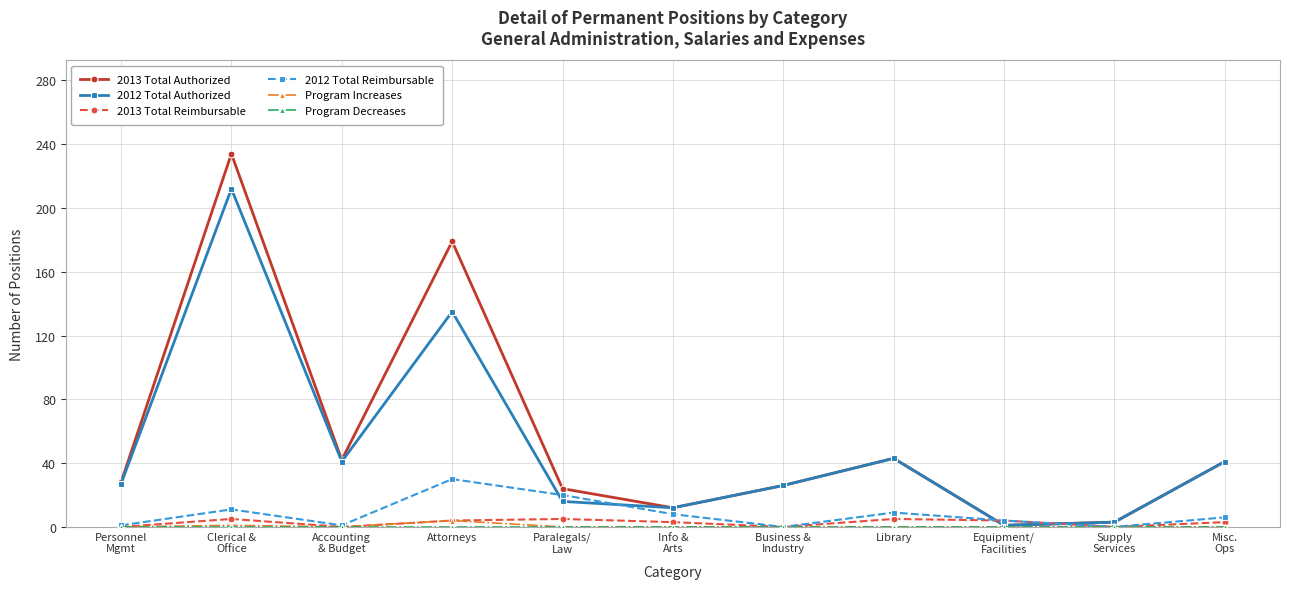

How many distinct data groups are displayed?

6